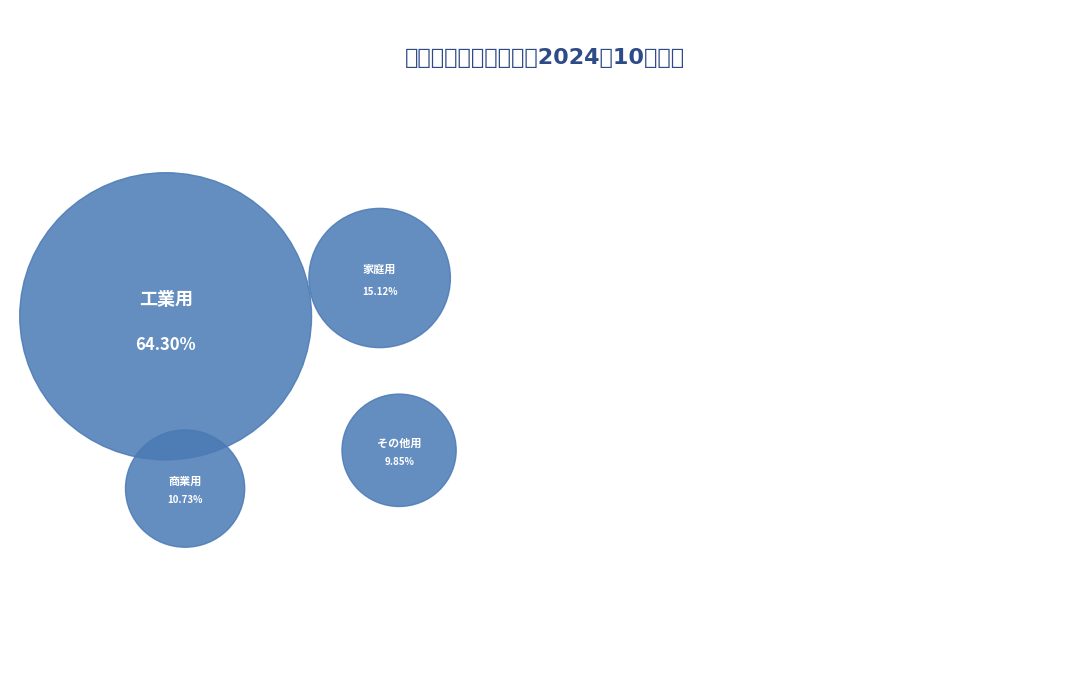

How many slices are in this pie chart?

4